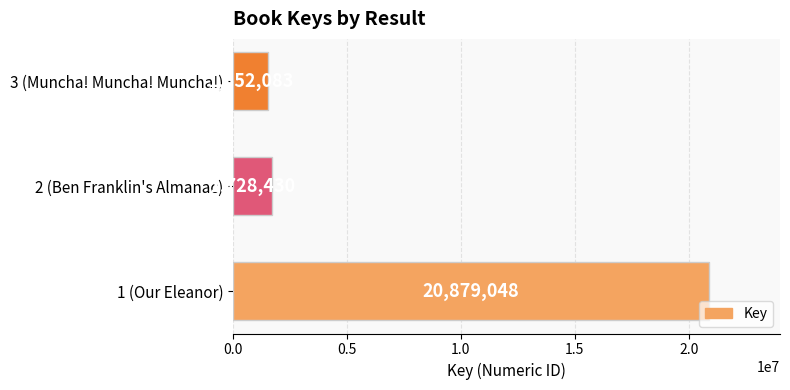

What is the greatest value displayed?

20879048